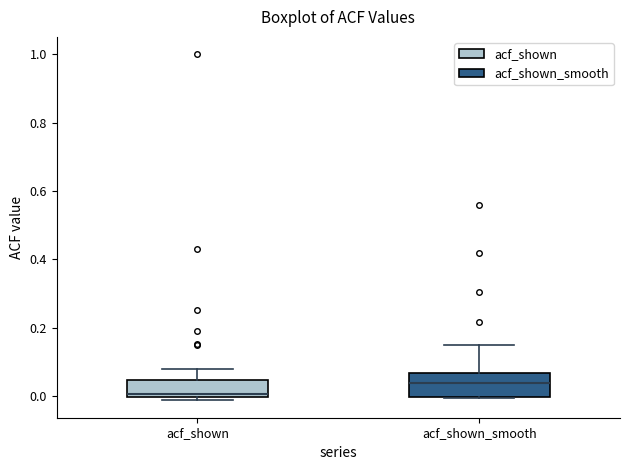

Reading left to right, read every box against the y-axis: the position of its median line, the range the box covers, and the ends of its whiskers. The values are not printed on the chart, so give them approximately, as read against the axis.

acf_shown: median 0.00 (just above the box's lower edge), box 0.00 to 0.04, whiskers -0.02 to 0.08
acf_shown_smooth: median 0.04, box 0.00 to 0.06, whiskers 0.00 to 0.16